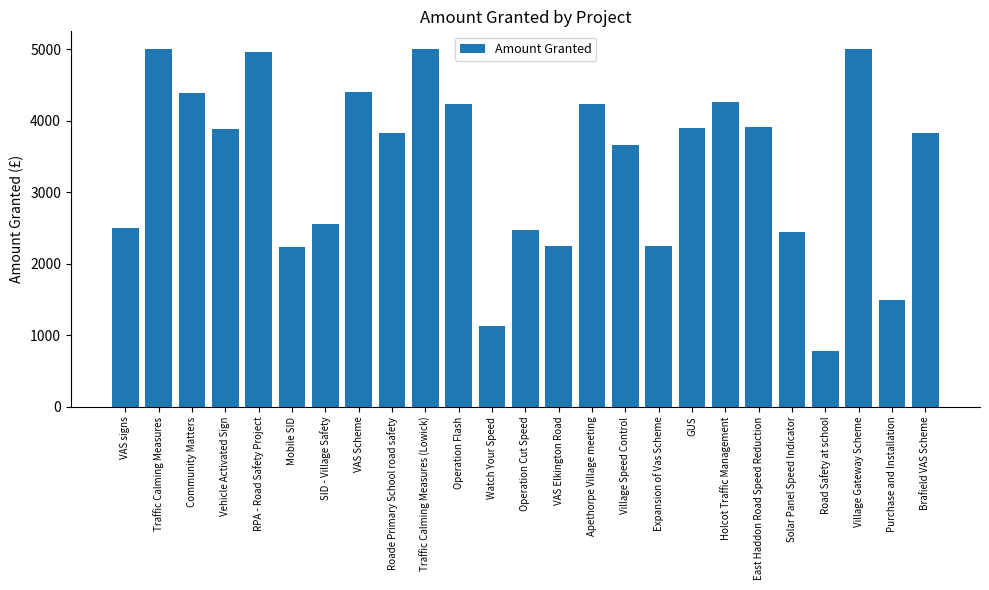

What is the approximate value at VAS Elkington Road?

2250.0